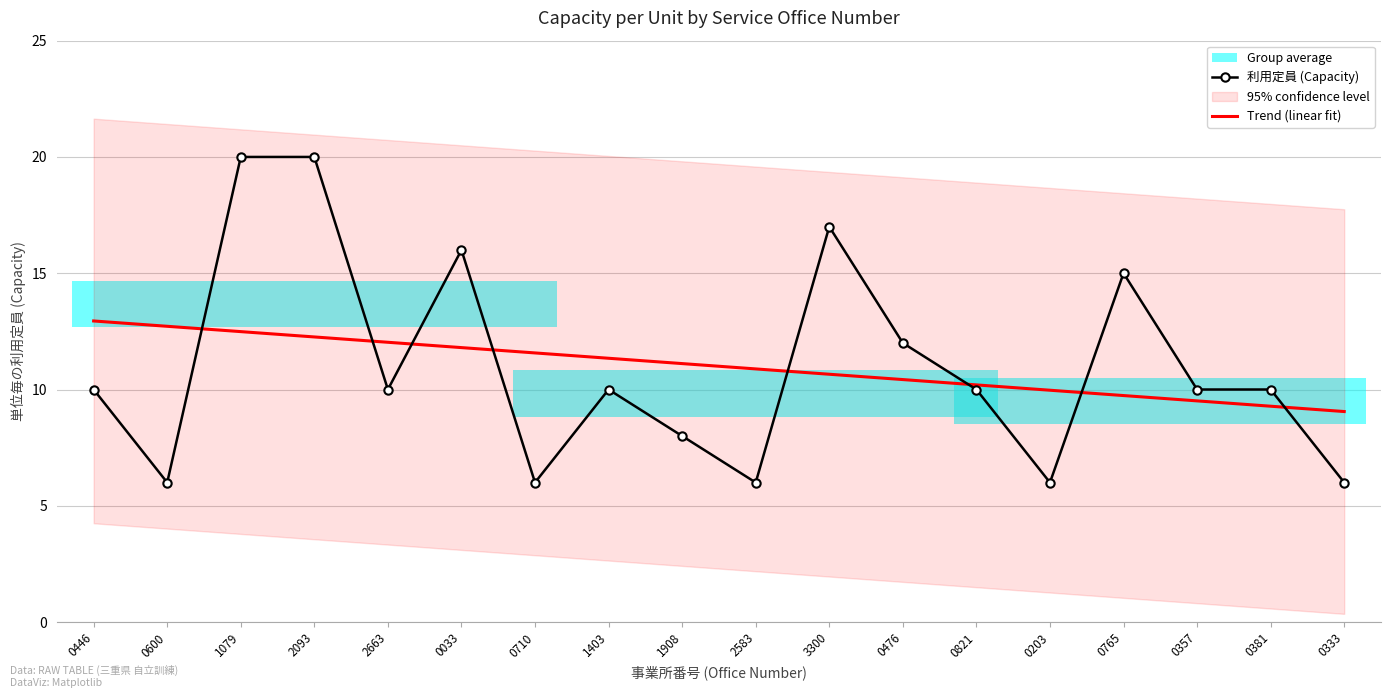

Reading left to right, transcribe all the data shown in this chart.

利用定員 (Capacity): 0446=10.0	0600=6.0	1079=20.0	2093=20.0	2663=10.0	0033=16.0	0710=6.0	1403=10.0	1908=8.0	2583=6.0	3300=17.0	0476=12.0	0821=10.0	0203=6.0	0765=15.0	0357=10.0	0381=10.0	0333=6.0
Trend (linear fit): 0446=12.9	0600=12.7	1079=12.5	2093=12.3	2663=12.0	0033=11.8	0710=11.6	1403=11.3	1908=11.1	2583=10.9	3300=10.7	0476=10.4	0821=10.2	0203=10.0	0765=9.7	0357=9.5	0381=9.3	0333=9.1